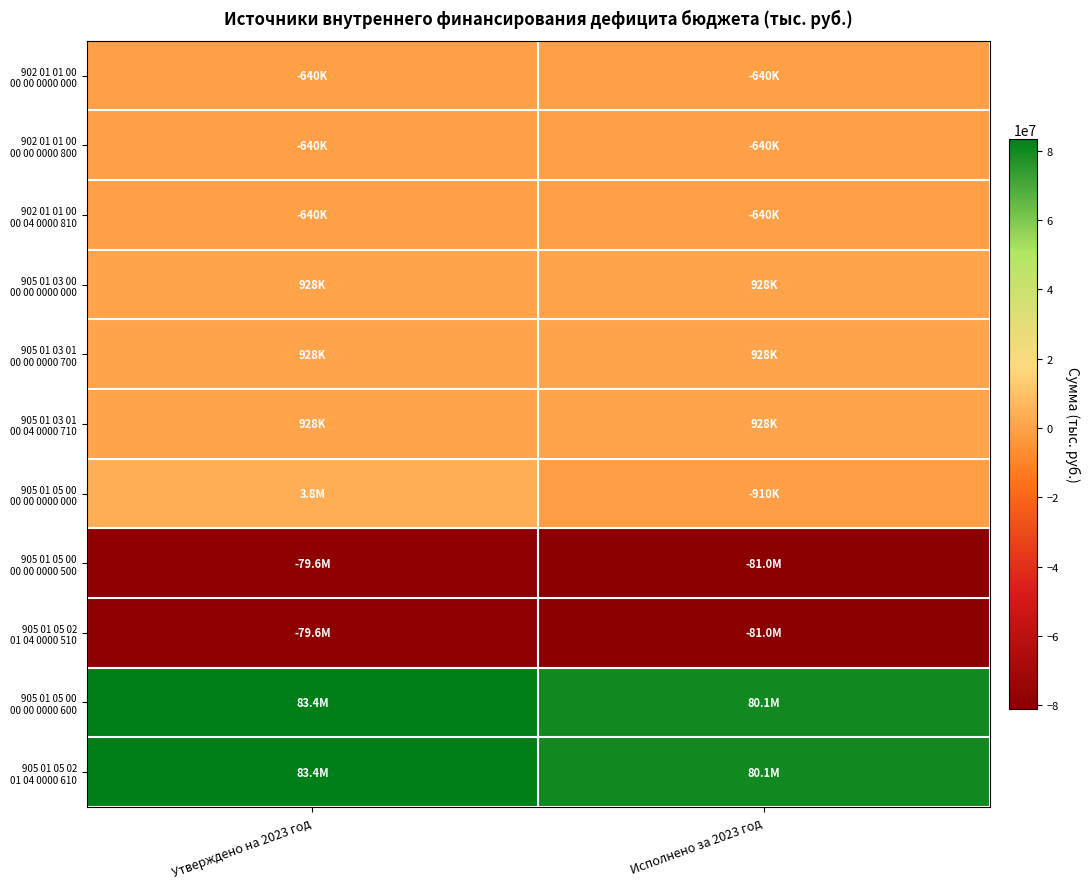

How many categories are shown in the chart?

2